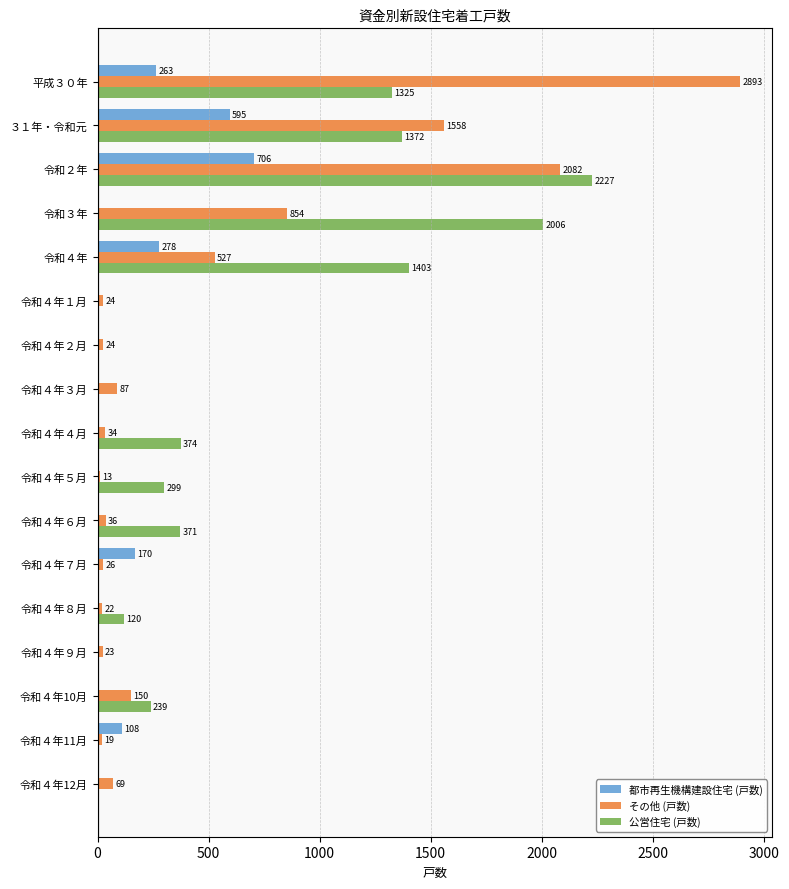

What is the total value across all series at 令和４年?

2208